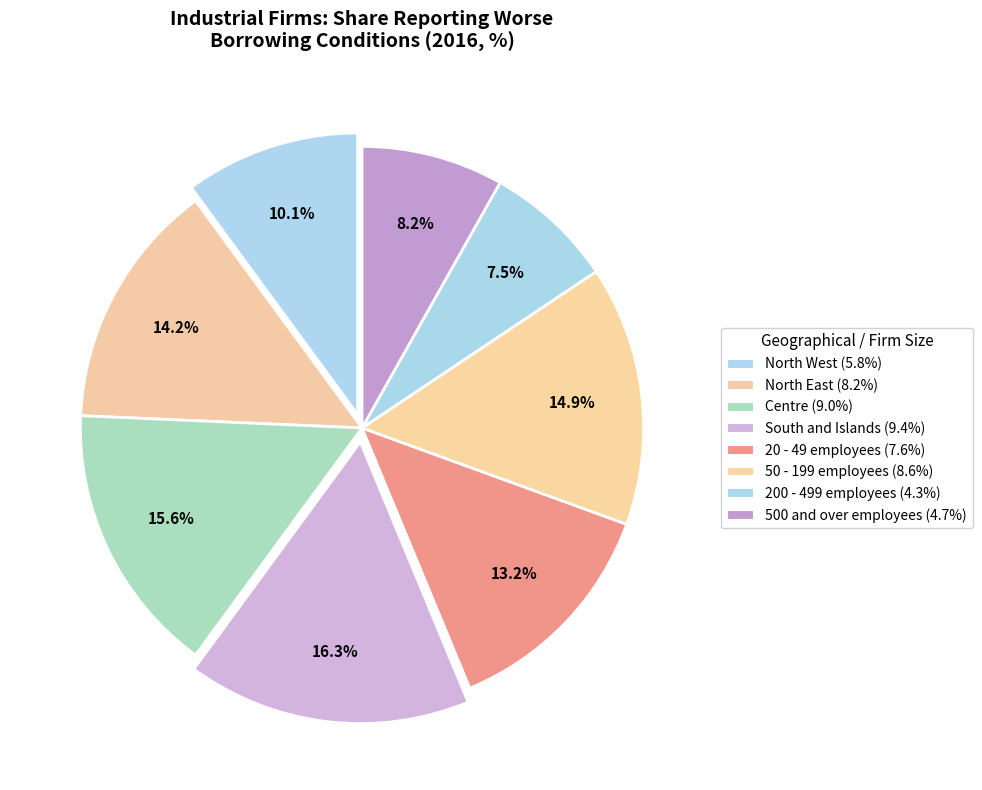

Count the number of slices in the pie.

8